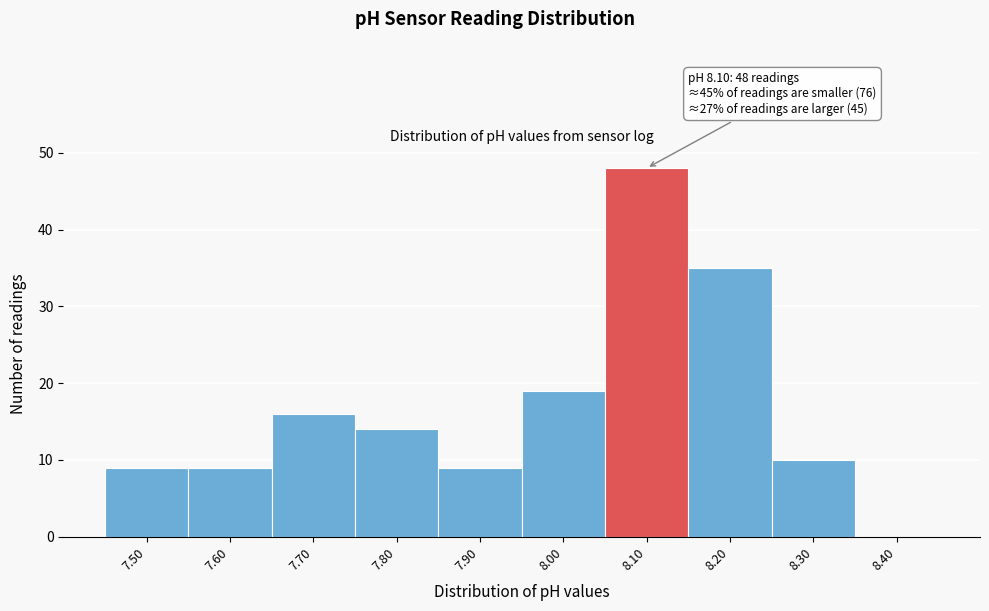

Which range on the x-axis has the tallest bar?

8.05 to 8.15